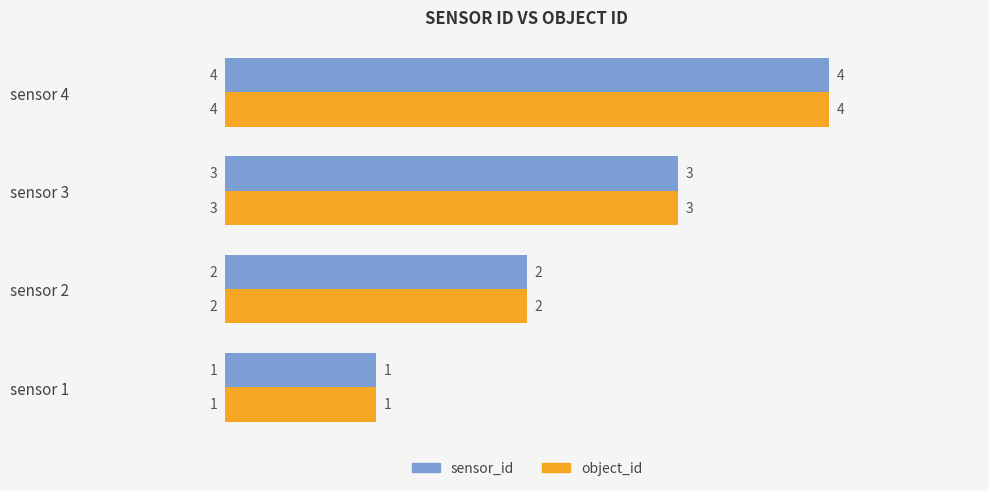

What is the total value across all series at sensor 2?

4